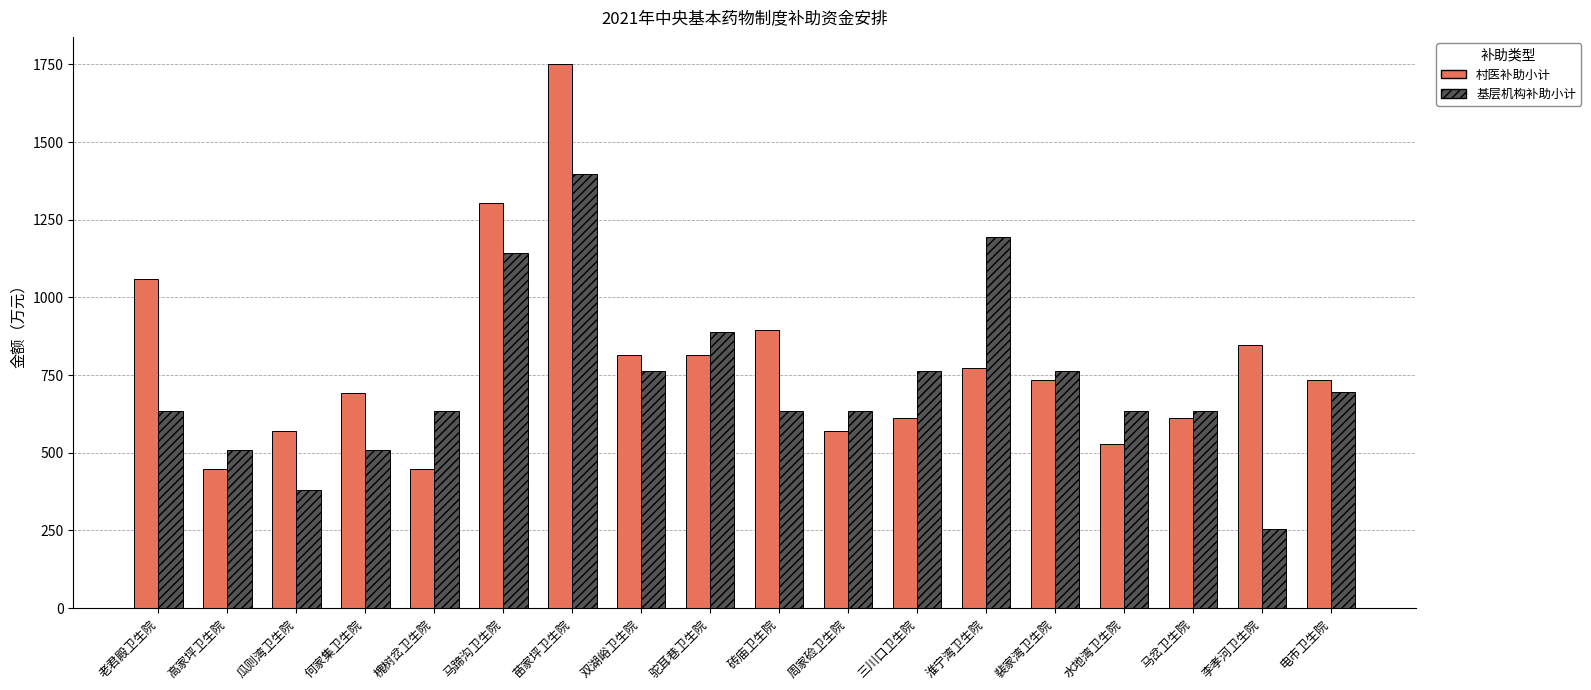

Between 槐树岔卫生院 and 双湖峪卫生院, which series saw the biggest shift?

村医补助小计